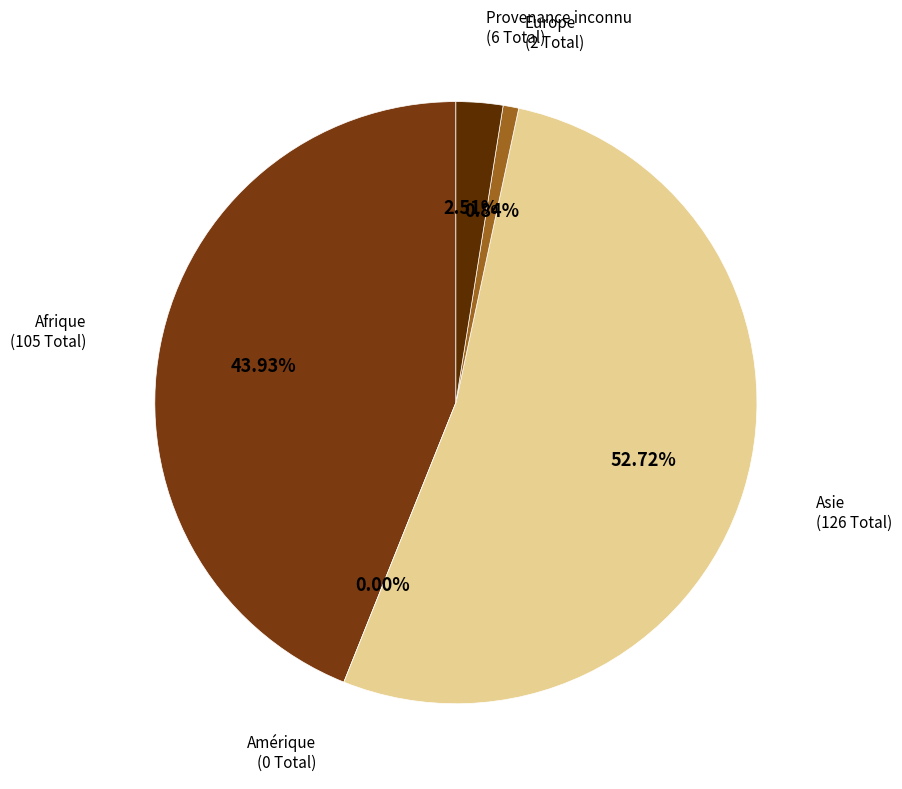

To the nearest percent, what portion does Afrique represent?

44%